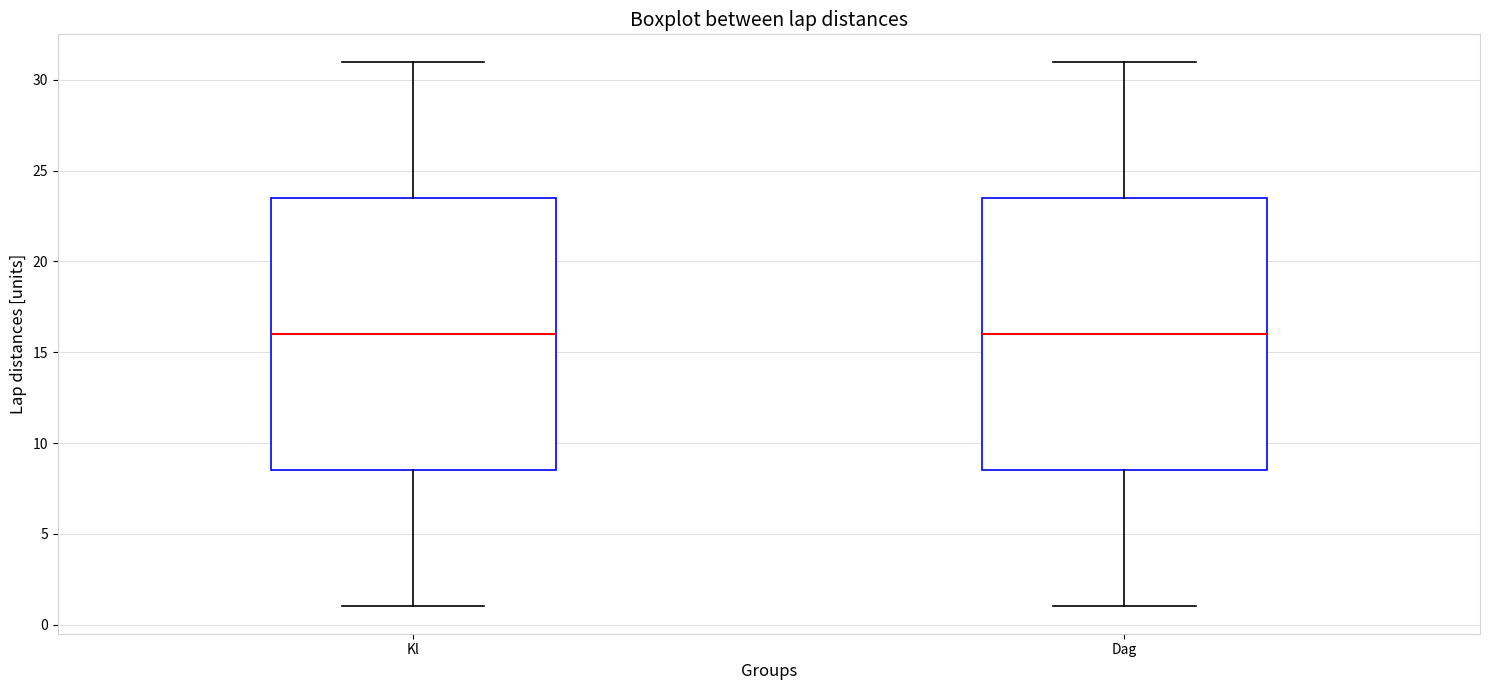

Reading left to right, transcribe this box plot: for each box, give where its median line is, the range the box spans, and where its two whiskers end, as read against the y-axis. The values are not printed on the chart, so give them approximately, as read against the axis.

Kl: median 16.0, box 8.5 to 23.5, whiskers 1.0 to 31.0
Dag: median 16.0, box 8.5 to 23.5, whiskers 1.0 to 31.0